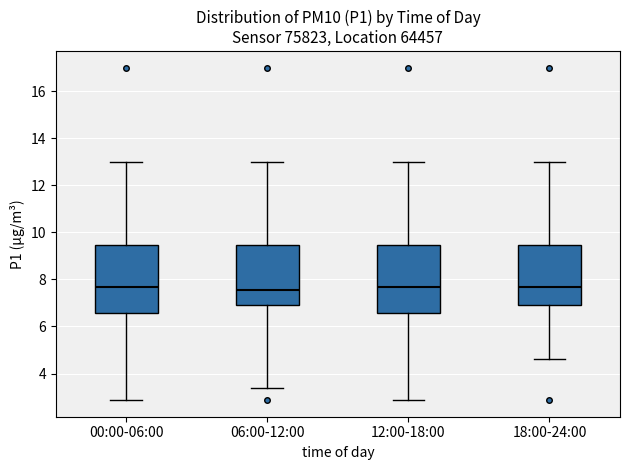

Where does the lower whisker of the box for 18:00-24:00 end on the y-axis? The values are not printed on the chart, so give them approximately, as read against the axis.

4.6